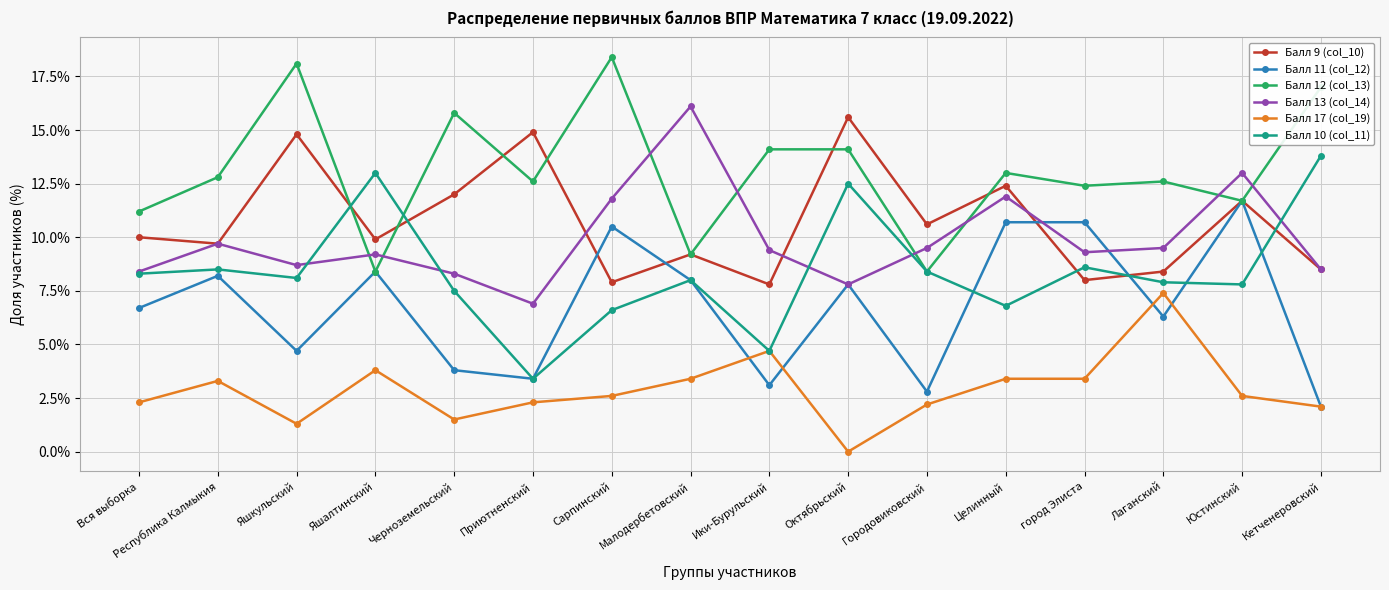

True or false: Балл 17 (col_19) and Балл 9 (col_10) cross at least once.

False